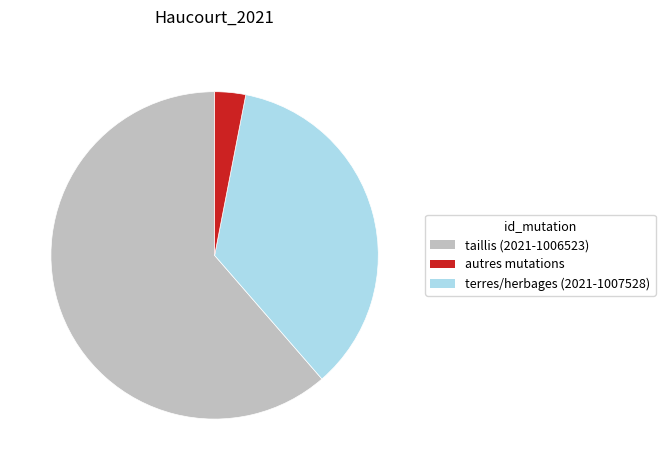

Is there any slice that represents more than half of the pie?

Yes